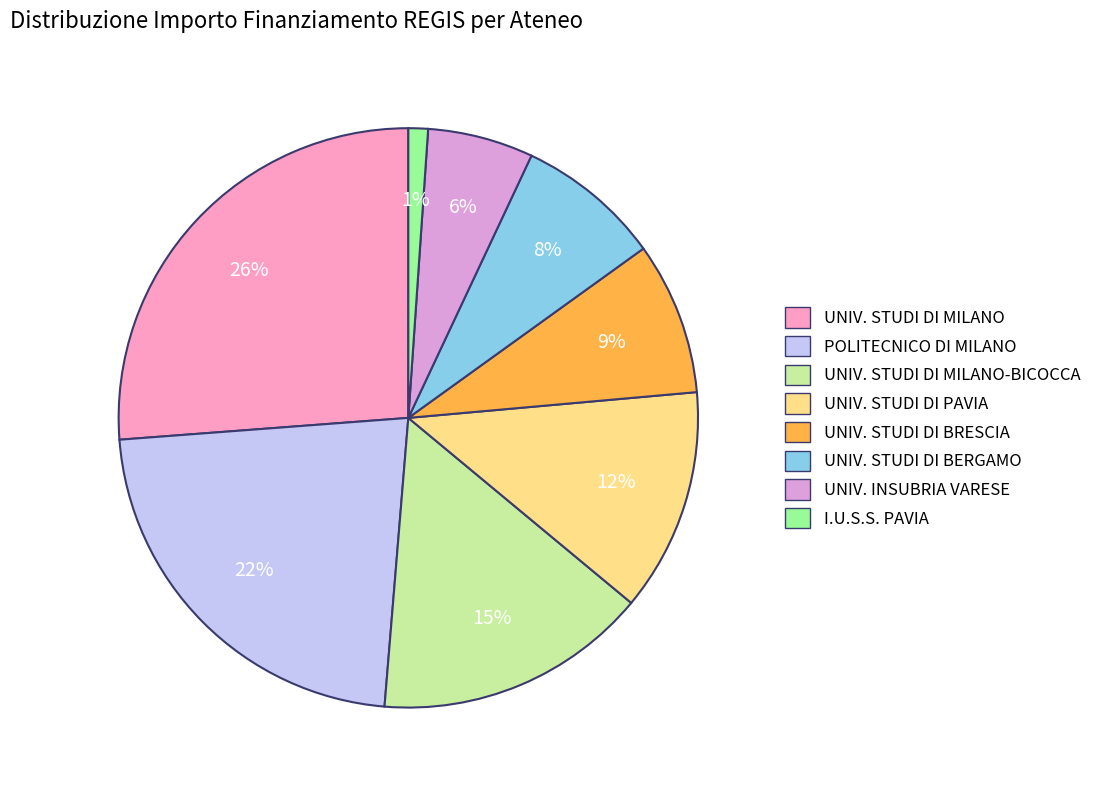

What is the smallest slice in the pie chart?

I.U.S.S. PAVIA